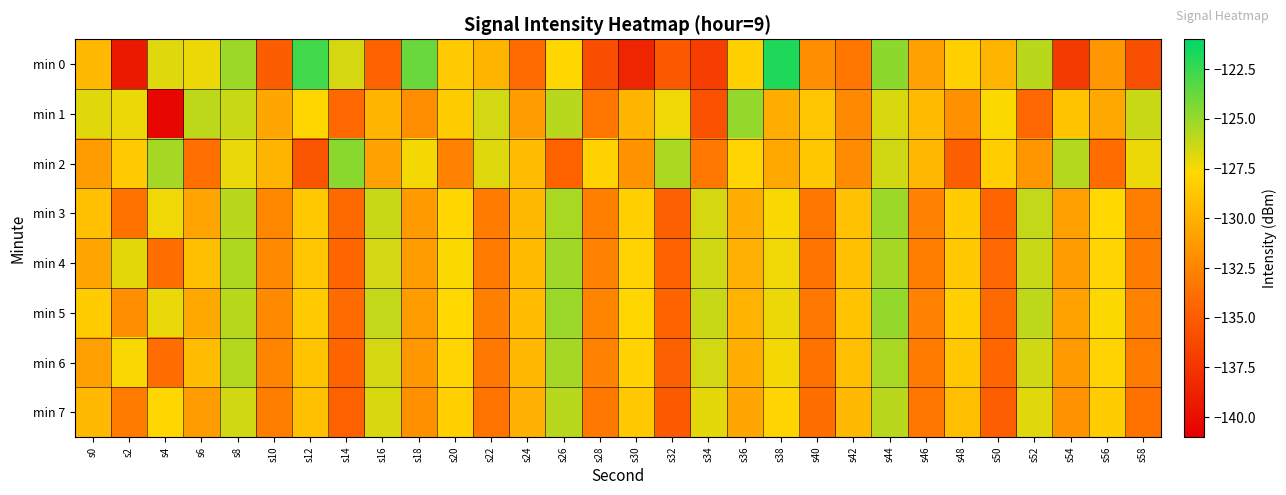

Reading right to left, transcribe all the data shown in this chart.

min 0: s58=-135.8	s56=-131.4	s54=-137.1	s52=-125.9	s50=-129.8	s48=-128.2	s46=-130.8	s44=-124.7	s42=-133.4	s40=-132.0	s38=-121.8	s36=-128.1	s34=-136.9	s32=-135.2	s30=-138.5	s28=-135.9	s26=-127.8	s24=-134.0	s22=-129.8	s20=-128.4	s18=-123.7	s16=-134.5	s14=-126.6	s12=-122.7	s10=-134.8	s8=-125.1	s6=-127.2	s4=-126.8	s2=-139.3	s0=-129.5
min 1: s58=-126.3	s56=-130.5	s54=-128.9	s52=-134.2	s50=-127.6	s48=-131.8	s46=-129.4	s44=-126.7	s42=-132.3	s40=-128.8	s38=-130.1	s36=-124.9	s34=-135.6	s32=-127.3	s30=-129.7	s28=-133.4	s26=-125.8	s24=-131.2	s22=-126.5	s20=-128.3	s18=-132.0	s16=-129.8	s14=-134.3	s12=-127.9	s10=-130.6	s8=-126.3	s6=-125.9	s4=-140.6	s2=-127.2	s0=-126.9
min 2: s58=-127.2	s56=-133.9	s54=-125.7	s52=-131.5	s50=-128.3	s48=-134.8	s46=-129.6	s44=-126.4	s42=-132.1	s40=-128.7	s38=-130.4	s36=-127.9	s34=-133.2	s32=-125.5	s30=-131.7	s28=-128.1	s26=-134.5	s24=-129.3	s22=-126.8	s20=-132.6	s18=-127.4	s16=-130.9	s14=-124.6	s12=-135.4	s10=-129.8	s8=-127.1	s6=-133.7	s4=-125.3	s2=-128.5	s0=-131.2
min 3: s58=-132.9	s56=-127.7	s54=-131.0	s52=-126.1	s50=-134.4	s48=-128.4	s46=-132.7	s44=-125.1	s42=-129.0	s40=-133.3	s38=-127.5	s36=-130.2	s34=-126.6	s32=-134.7	s30=-128.2	s28=-132.8	s26=-125.4	s24=-129.5	s22=-133.0	s20=-127.8	s18=-131.3	s16=-126.2	s14=-134.1	s12=-128.6	s10=-132.4	s8=-125.9	s6=-130.7	s4=-127.3	s2=-133.6	s0=-129.1
min 4: s58=-133.0	s56=-127.9	s54=-131.2	s52=-126.3	s50=-134.2	s48=-128.6	s46=-132.9	s44=-125.3	s42=-129.1	s40=-133.5	s38=-127.3	s36=-130.0	s34=-126.4	s32=-134.6	s30=-128.0	s28=-132.6	s26=-125.2	s24=-129.4	s22=-133.1	s20=-127.6	s18=-131.1	s16=-126.5	s14=-134.3	s12=-128.8	s10=-132.2	s8=-125.6	s6=-129.2	s4=-133.8	s2=-127.0	s0=-130.6
min 5: s58=-132.7	s56=-127.6	s54=-130.8	s52=-126.0	s50=-134.1	s48=-128.2	s46=-132.6	s44=-124.9	s42=-128.9	s40=-133.2	s38=-127.2	s36=-129.9	s34=-126.2	s32=-134.5	s30=-127.8	s28=-132.5	s26=-125.0	s24=-129.3	s22=-132.8	s20=-127.7	s18=-131.2	s16=-126.1	s14=-134.0	s12=-128.5	s10=-132.3	s8=-125.8	s6=-130.5	s4=-127.1	s2=-132.0	s0=-128.4
min 6: s58=-133.1	s56=-128.0	s54=-131.3	s52=-126.4	s50=-134.3	s48=-128.7	s46=-133.0	s44=-125.4	s42=-129.2	s40=-133.6	s38=-127.4	s36=-130.1	s34=-126.5	s32=-134.7	s30=-128.1	s28=-132.7	s26=-125.3	s24=-129.6	s22=-133.2	s20=-127.9	s18=-131.4	s16=-126.6	s14=-134.4	s12=-128.9	s10=-132.5	s8=-125.7	s6=-129.3	s4=-133.9	s2=-127.5	s0=-131.0
min 7: s58=-133.6	s56=-128.4	s54=-131.7	s52=-126.9	s50=-134.8	s48=-129.2	s46=-133.4	s44=-125.9	s42=-129.5	s40=-133.8	s38=-127.9	s36=-130.6	s34=-127.0	s32=-135.1	s30=-128.6	s28=-133.2	s26=-125.8	s24=-130.0	s22=-133.5	s20=-128.2	s18=-131.8	s16=-126.7	s14=-134.6	s12=-129.1	s10=-132.9	s8=-126.4	s6=-131.2	s4=-127.8	s2=-133.1	s0=-129.5